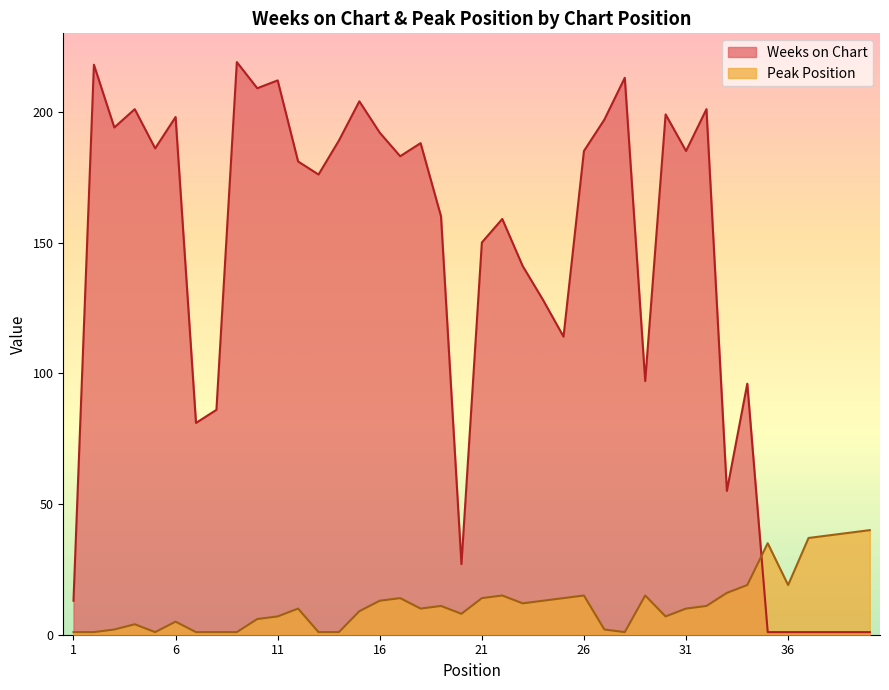

Which category has the highest value across all series?

9